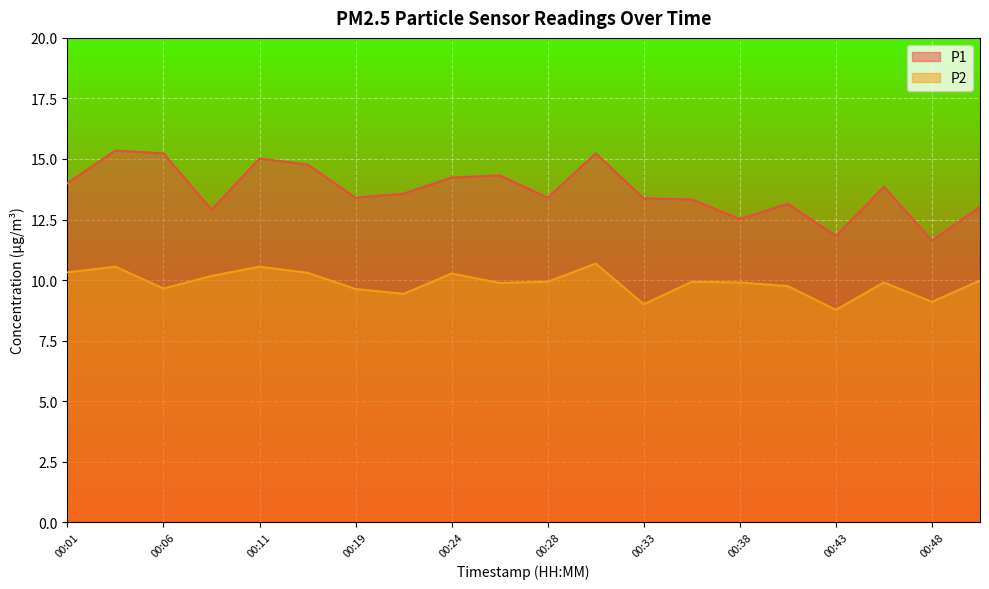

Which series changed the most between 00:33 and 00:46?

P2